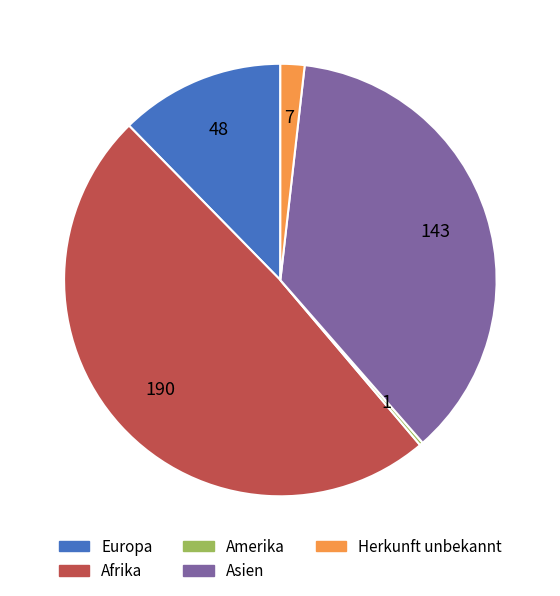

Do Asien and Europa together represent more than half of the pie?

No